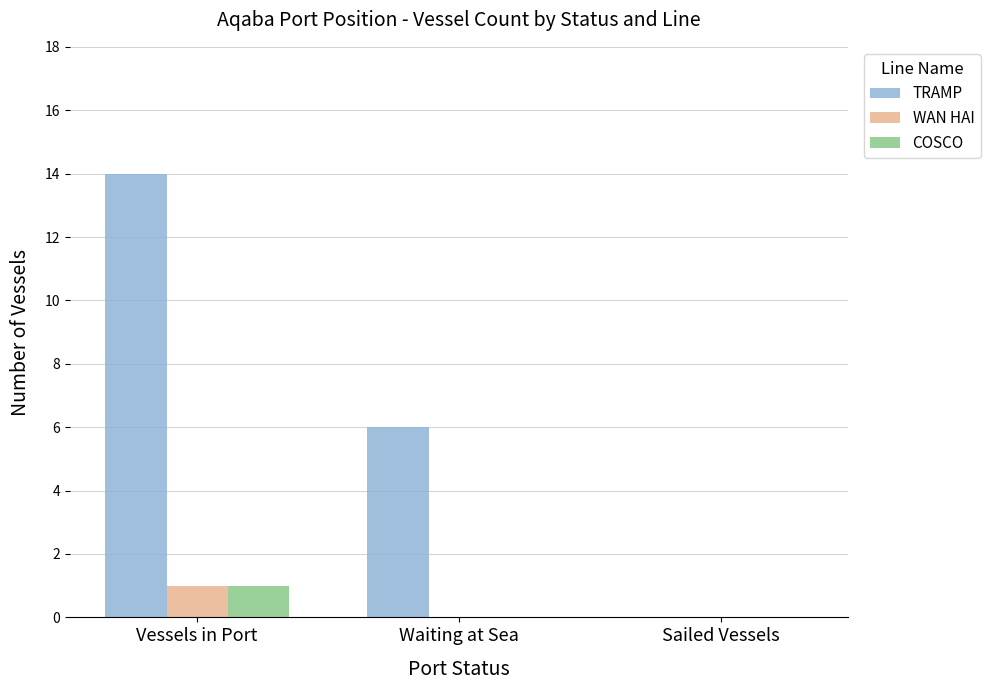

Which series changed the most between Waiting at Sea and Sailed Vessels?

TRAMP